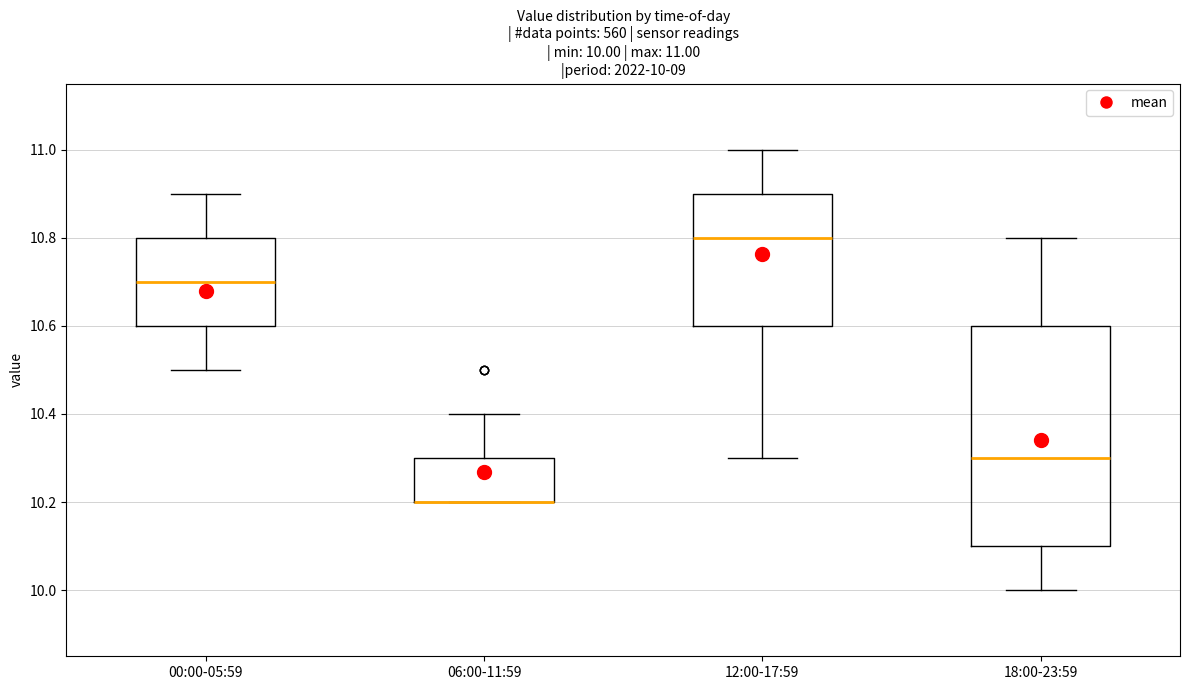

Comparing the boxes themselves (not the whiskers), which one is the tallest?

18:00-23:59